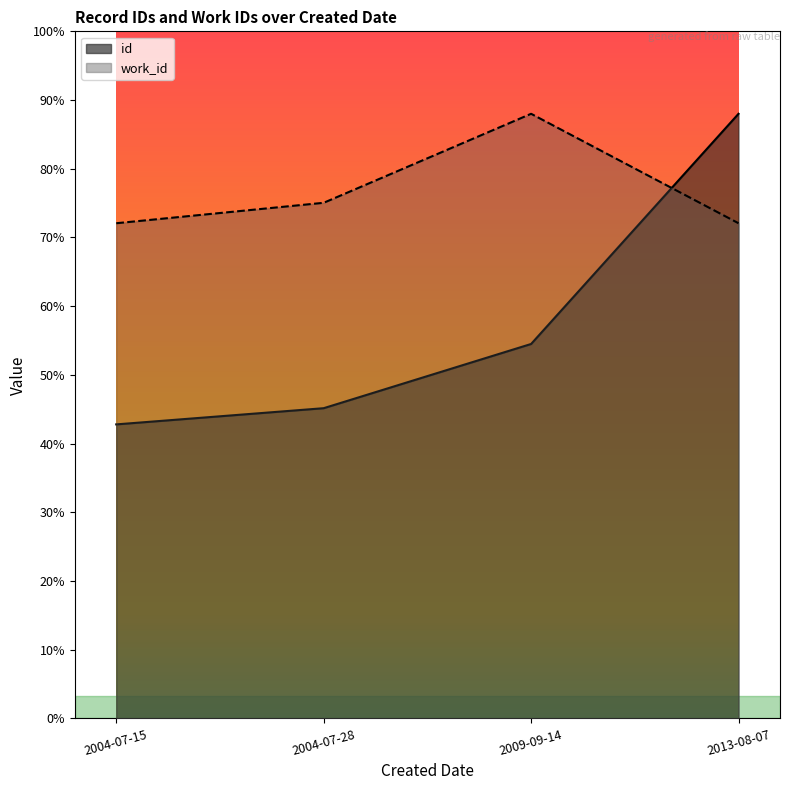

Count the number of categories in the chart.

4